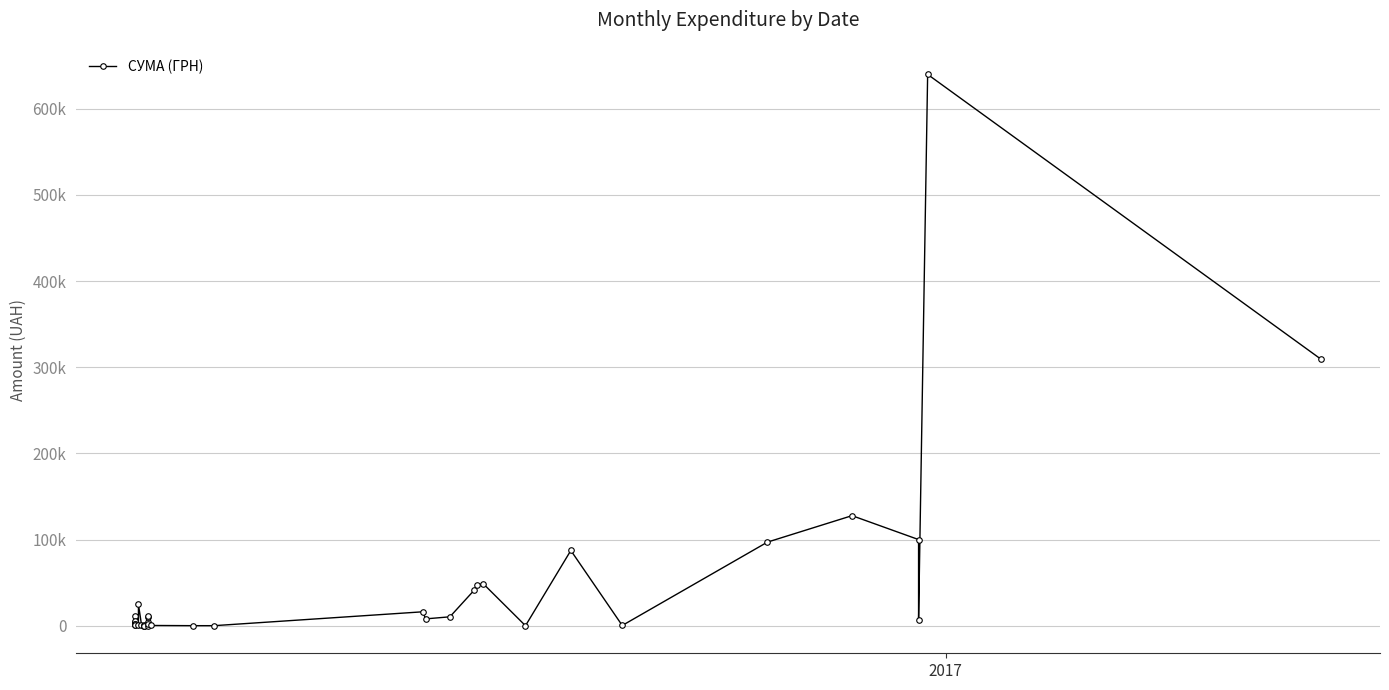

Is it true that the value at 12 is 569.6?

False